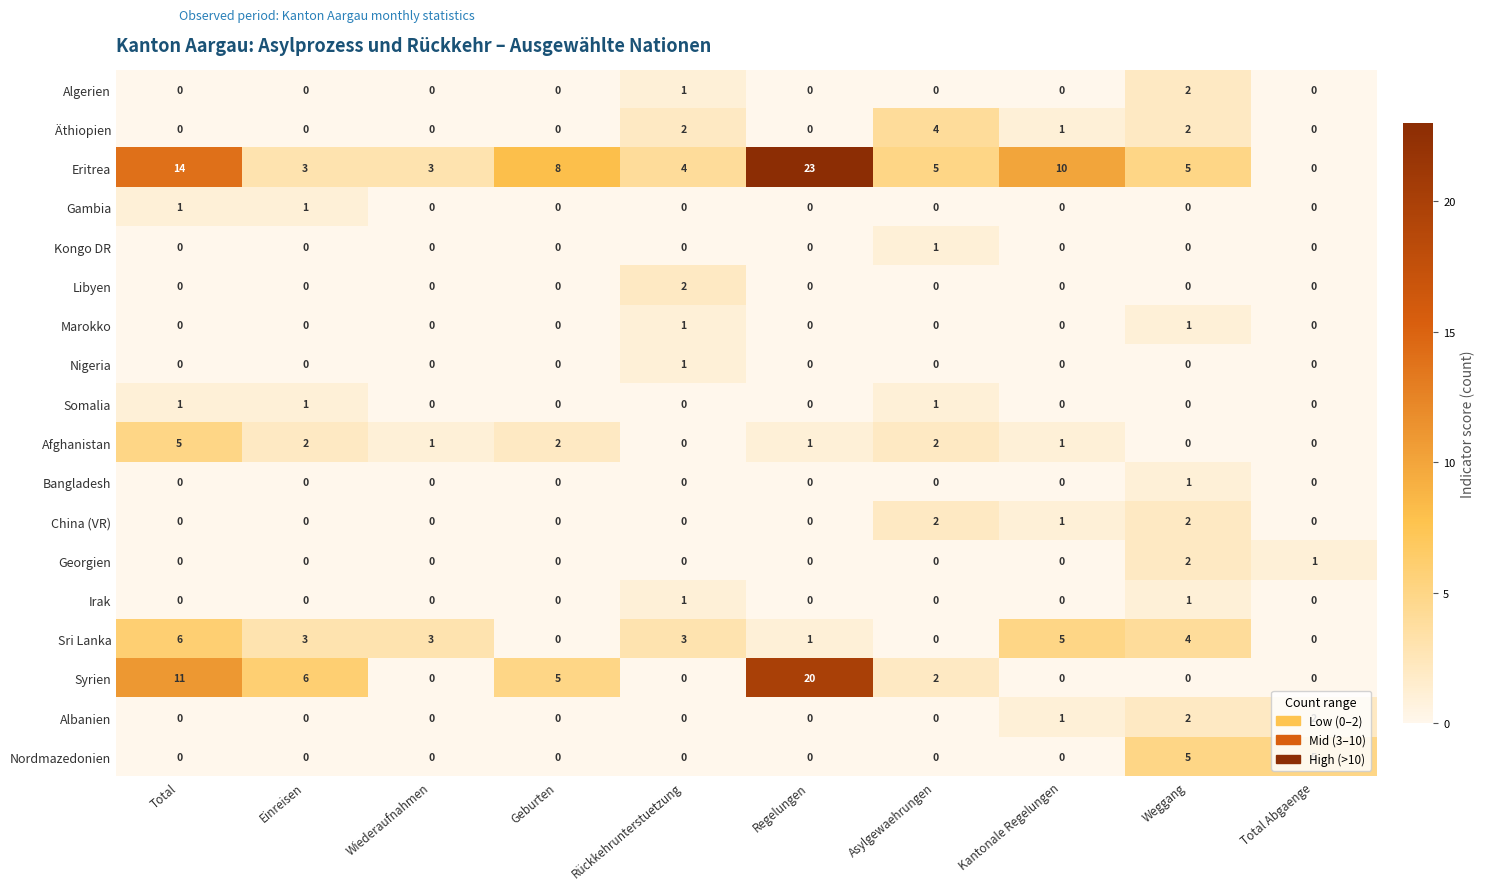

Which series changed the most between Rückkehrunterstuetzung and Weggang?

Nordmazedonien